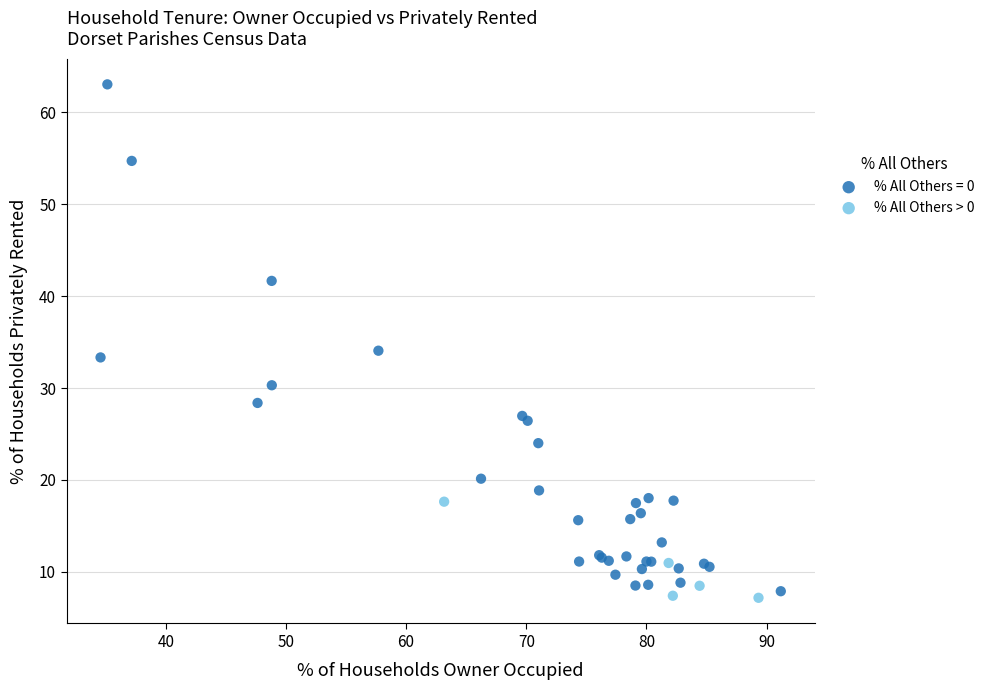

Which series contains the highest Y value?

% All Others = 0